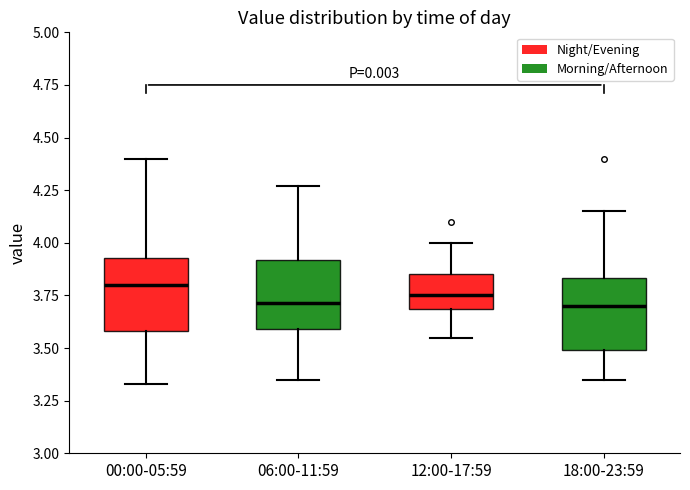

Reading left to right, read every box against the y-axis: the position of its median line, the range the box covers, and the ends of its whiskers. The values are not printed on the chart, so give them approximately, as read against the axis.

00:00-05:59: median 3.80, box 3.60 to 3.95, whiskers 3.35 to 4.40
06:00-11:59: median 3.70, box 3.60 to 3.90, whiskers 3.35 to 4.25
12:00-17:59: median 3.75, box 3.70 to 3.85, whiskers 3.55 to 4.00
18:00-23:59: median 3.70, box 3.50 to 3.85, whiskers 3.35 to 4.15